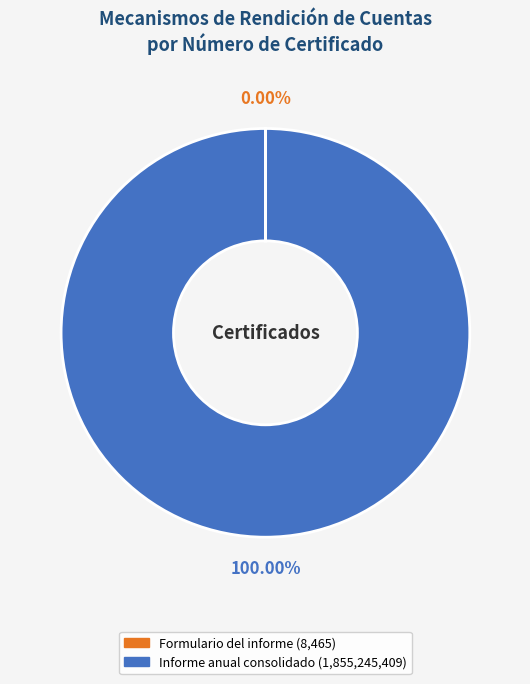

Is there a majority slice in this chart?

Yes